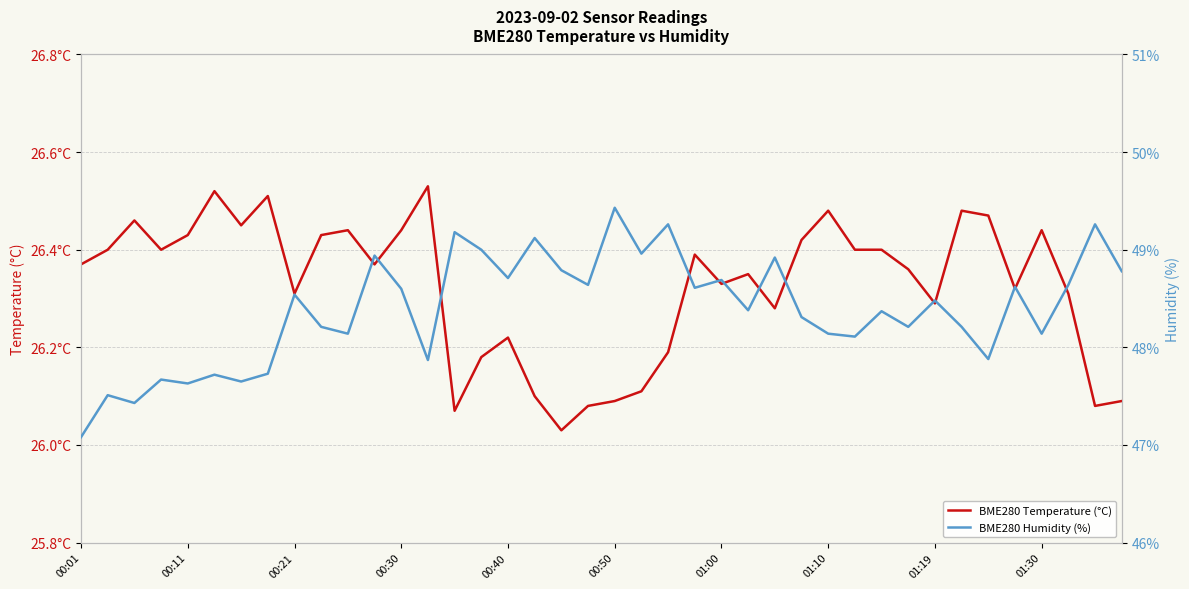

Is the value of BME280 Humidity (%) at 35 greater than the value of BME280 Temperature (°C) at 01:19?

Yes